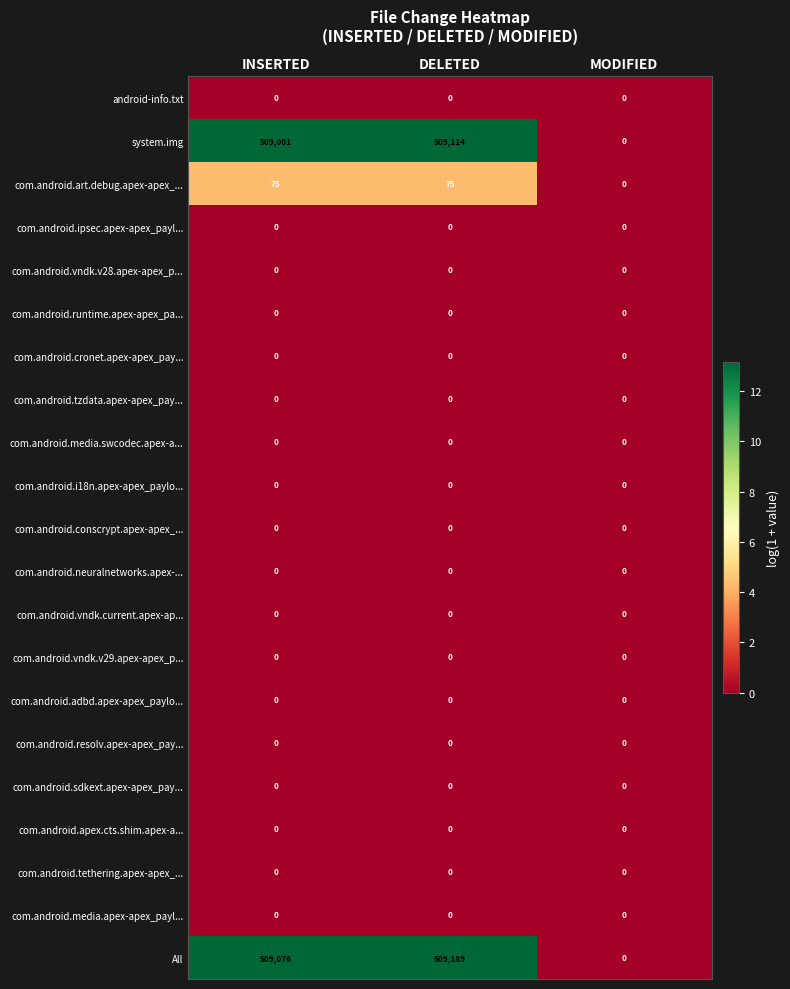

What is the highest value of the com.android.art.debug.apex-apex_... series?

75